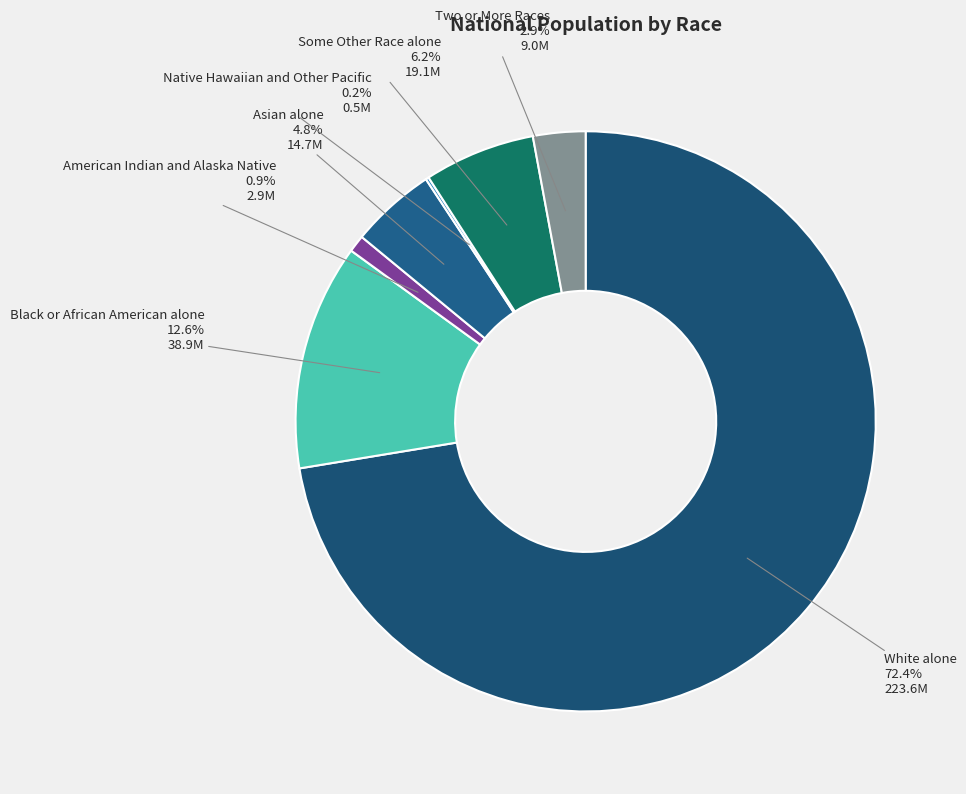

Approximately how many times larger is the value at Asian alone compared to American Indian and Alaska Native?

5.0